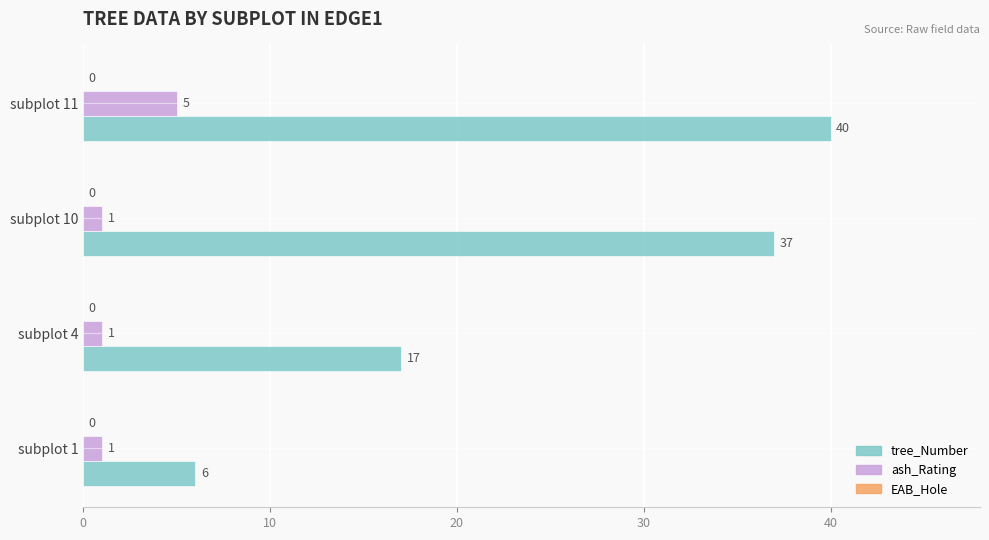

What is the difference between the second highest and second lowest values in the tree_Number series?

20